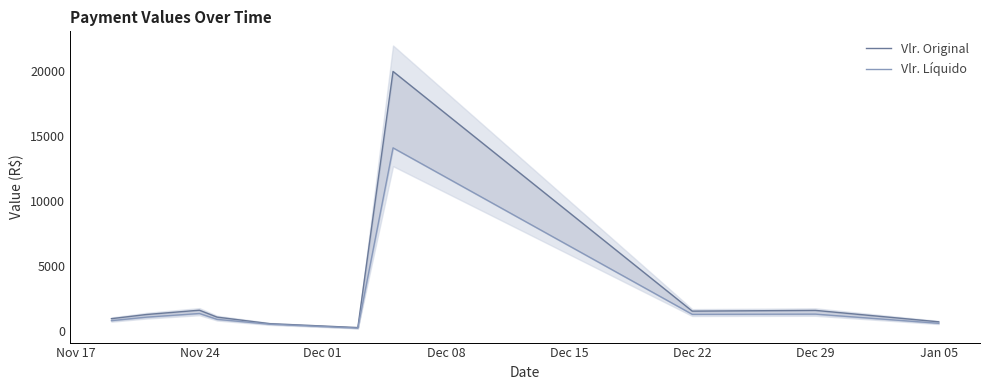

The value of Vlr. Líquido at Nov 24 is 628.0. True or false?

False